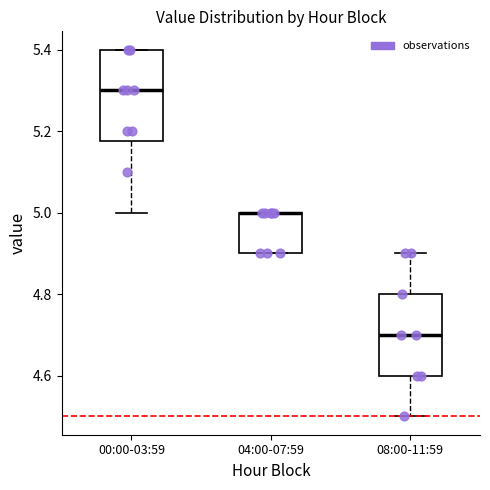

Where is the lower edge of the box for 00:00-03:59 on the y-axis? The values are not printed on the chart, so give them approximately, as read against the axis.

5.18